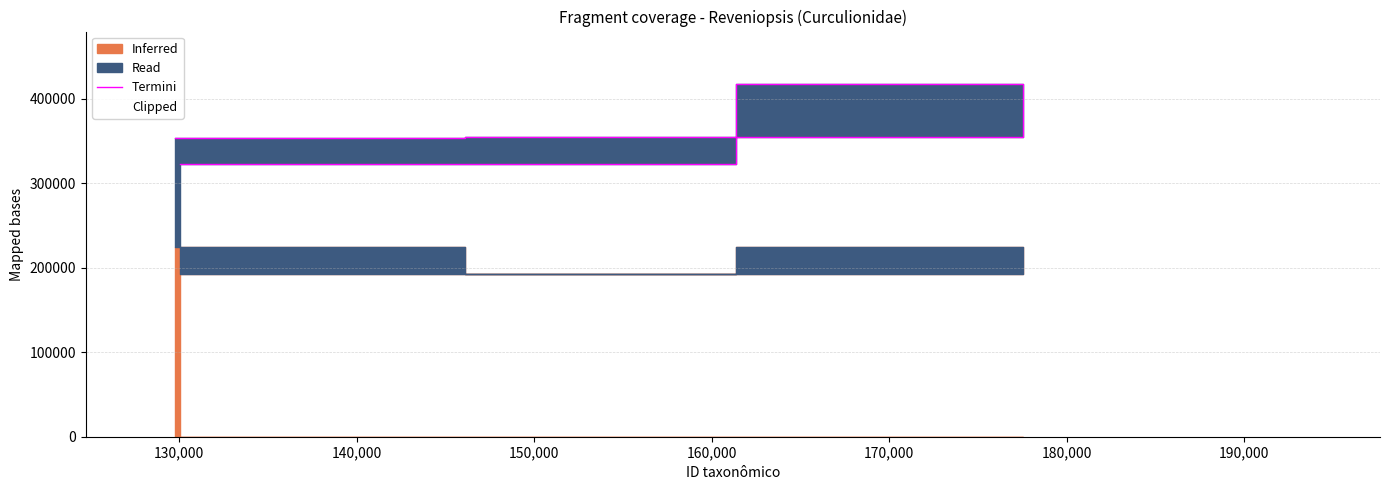

Reading right to left, list all the values displayed in this chart.

322694	416903	355087	353994